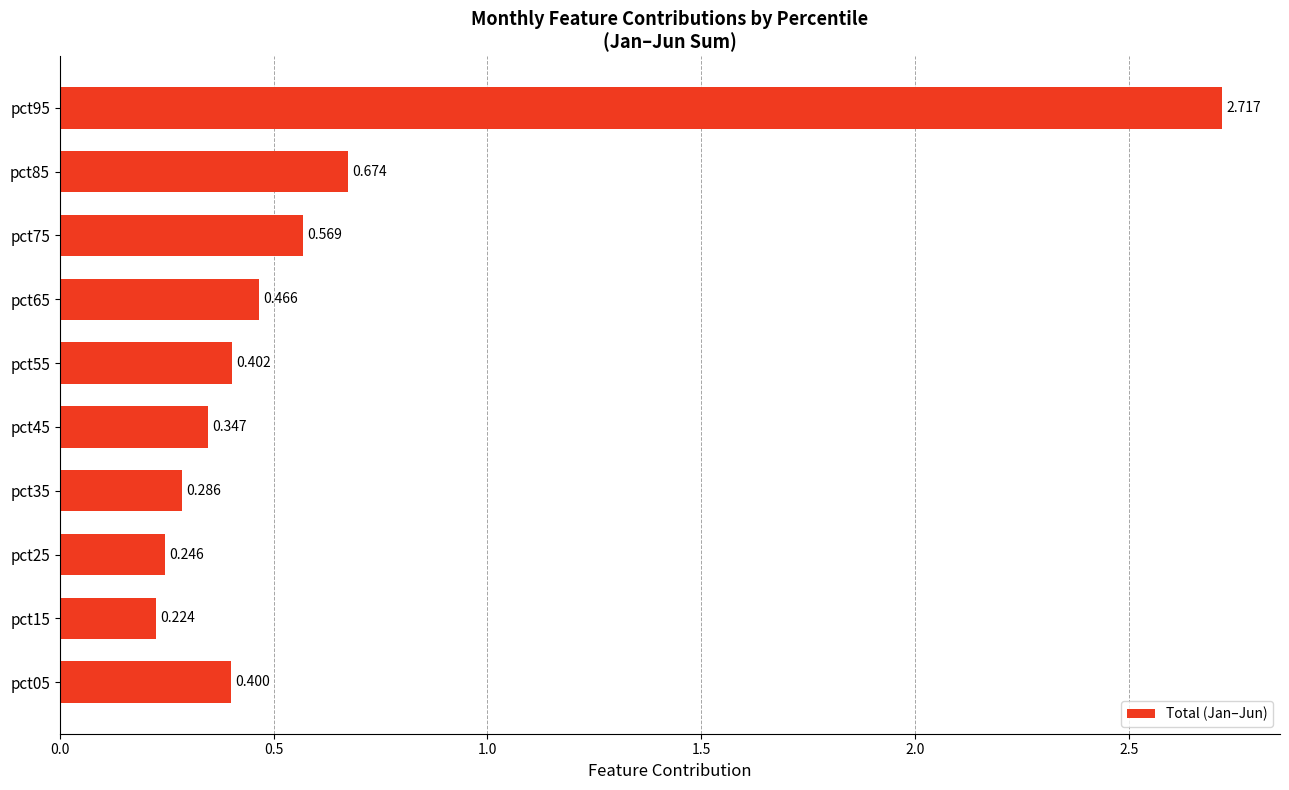

How many categories are shown in the chart?

10